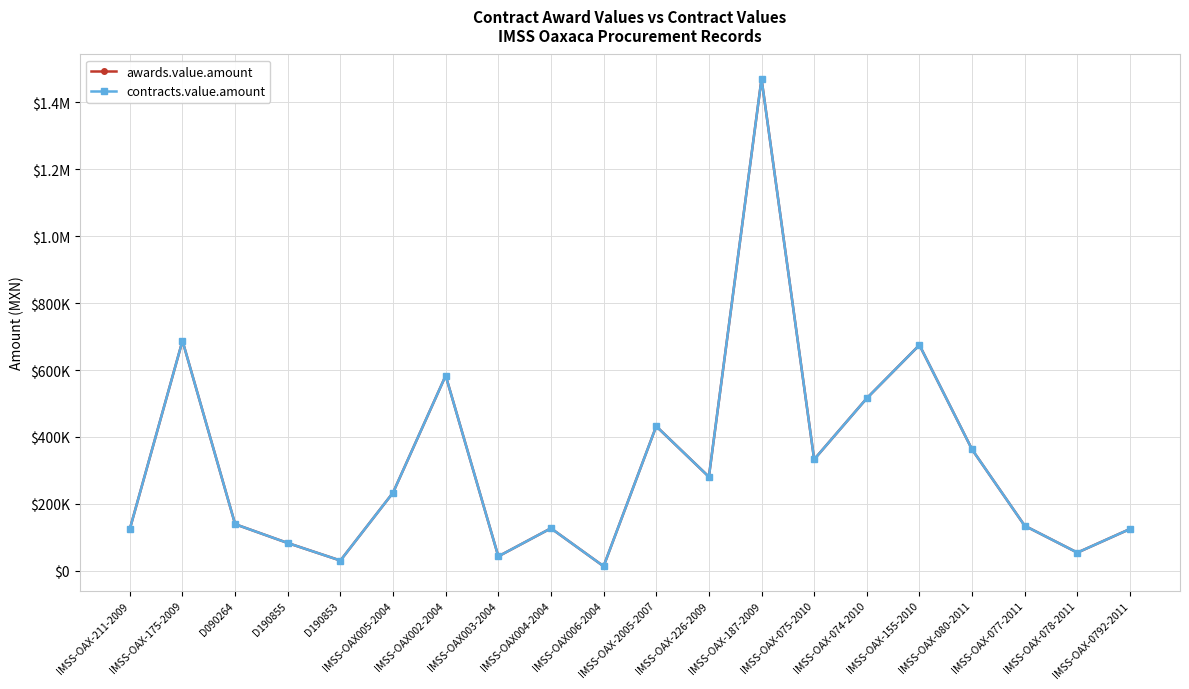

What is the difference between the maximum and minimum values in the contracts.value.amount series?

1457300.4